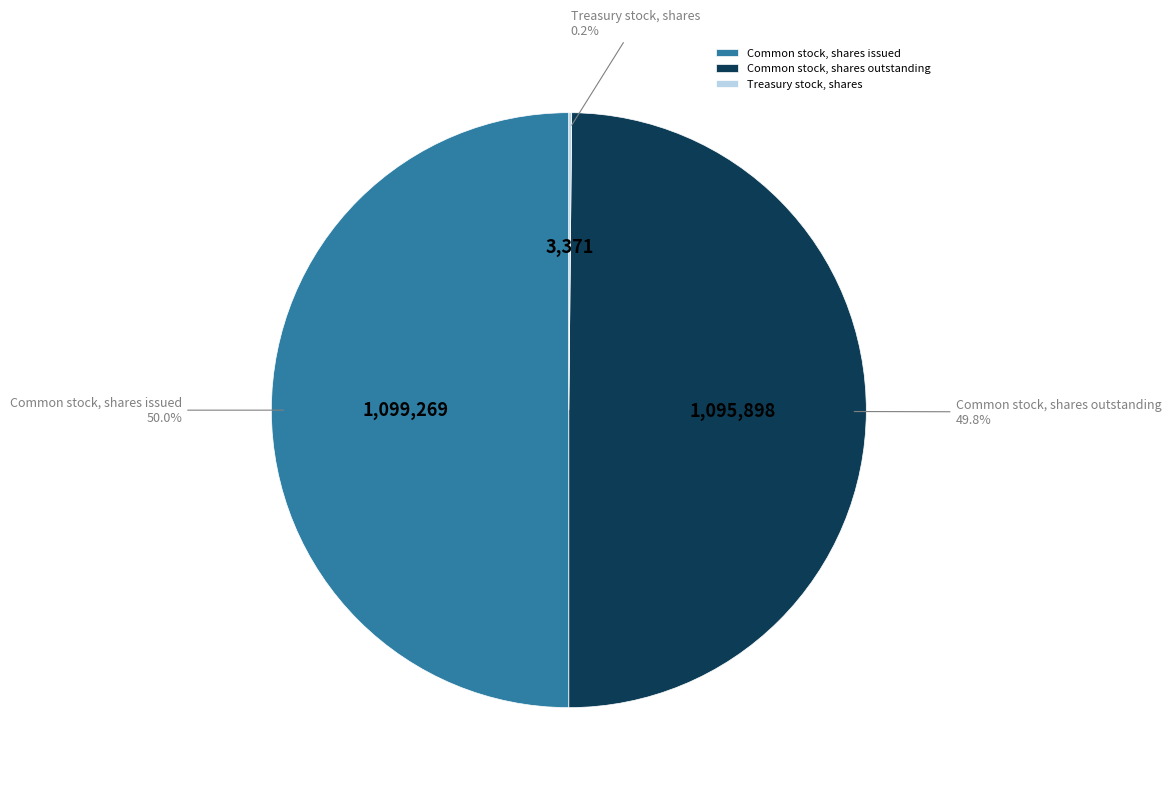

What is the total percentage of Common stock, shares outstanding and Common stock, shares issued?

99.8%